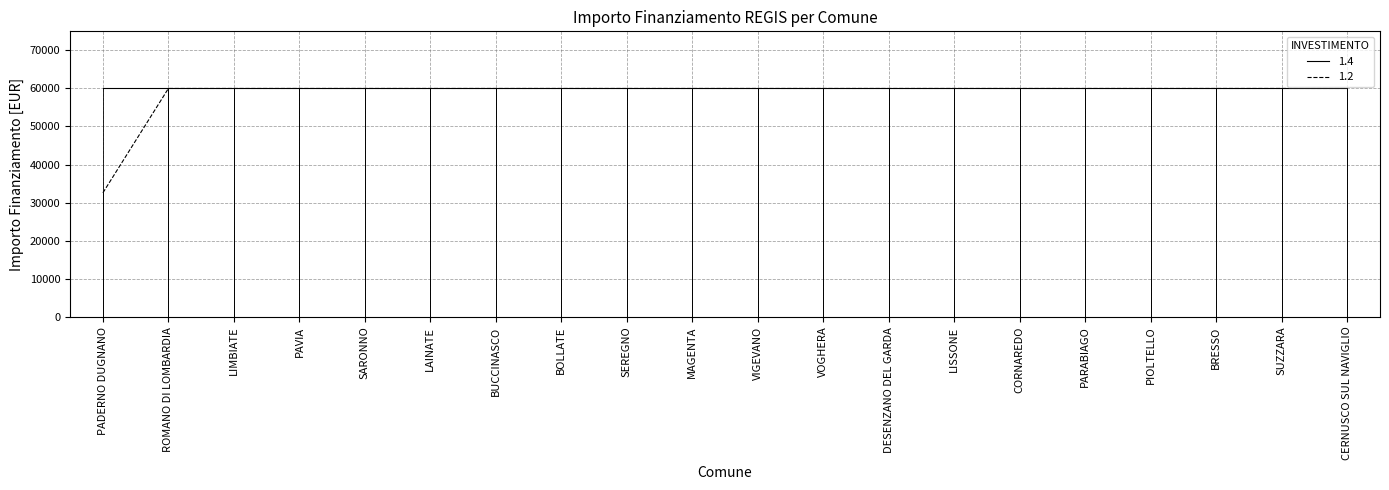

What is the maximum value shown in the chart?

59966